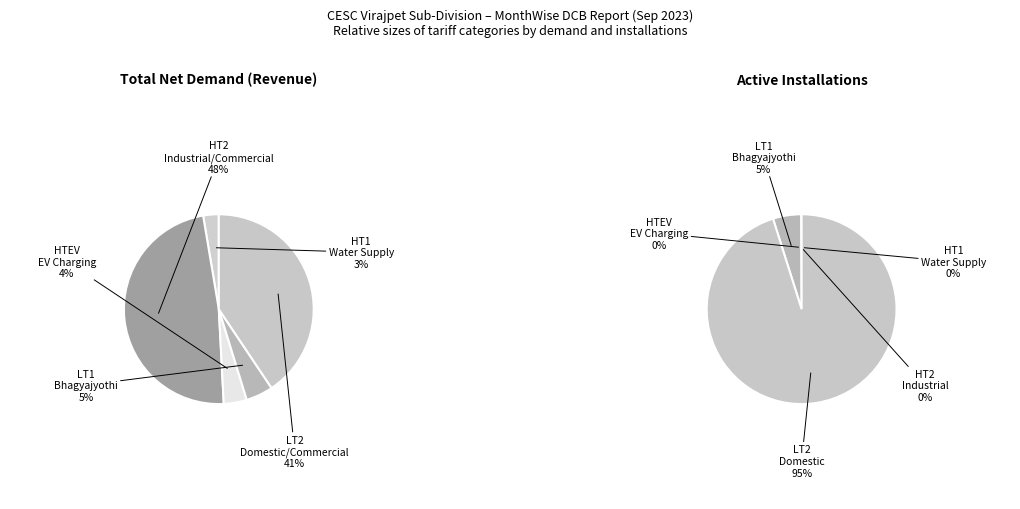

To the nearest percent, what portion does HTEV represent?

4%